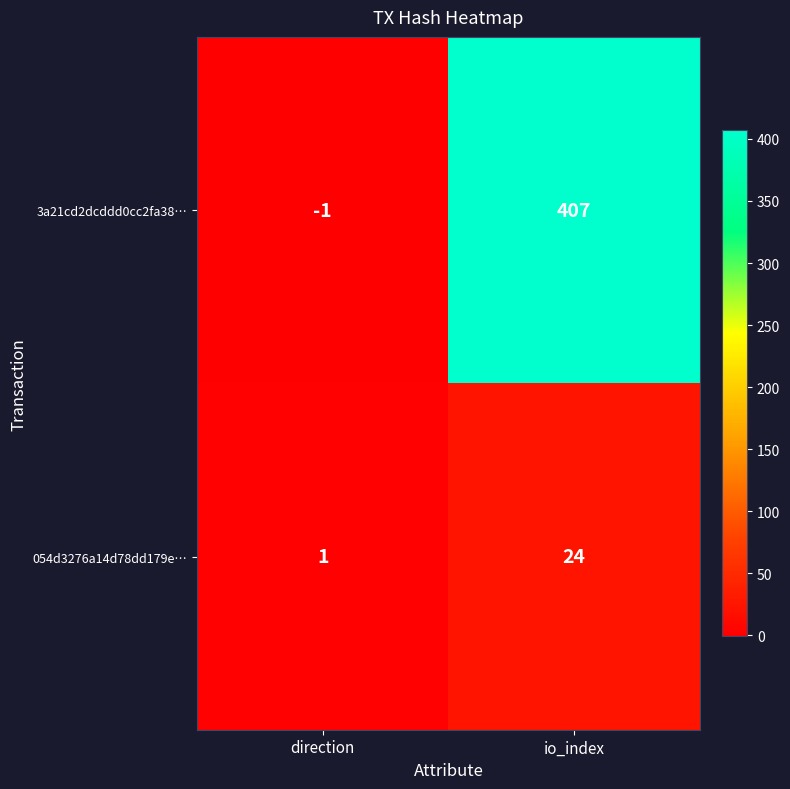

What is the maximum value shown in the chart?

407